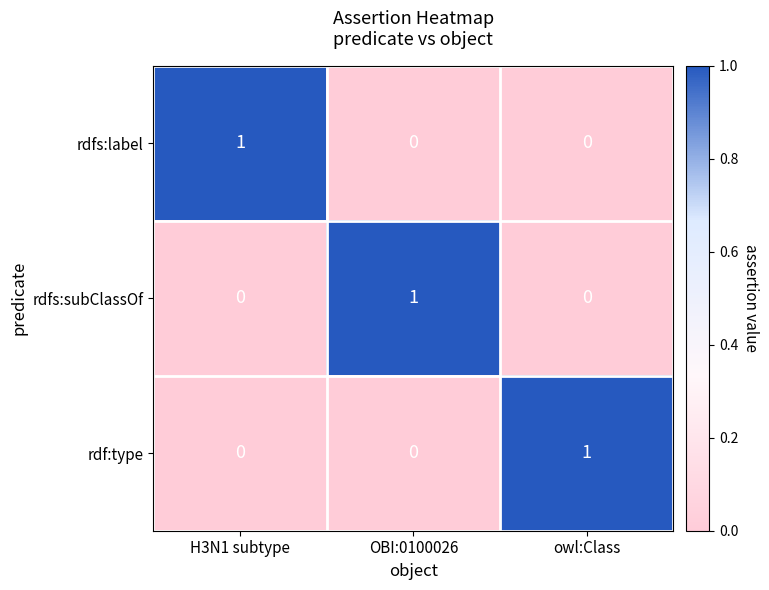

Which category has the highest value in the rdfs:label series?

H3N1 subtype